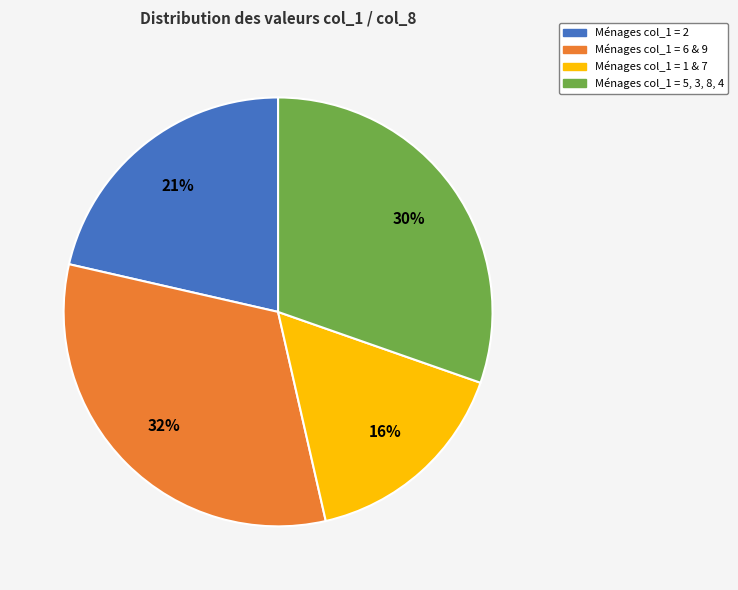

Do Ménages col_1 = 6 & 9 and Ménages col_1 = 1 & 7 together represent more than half of the pie?

No